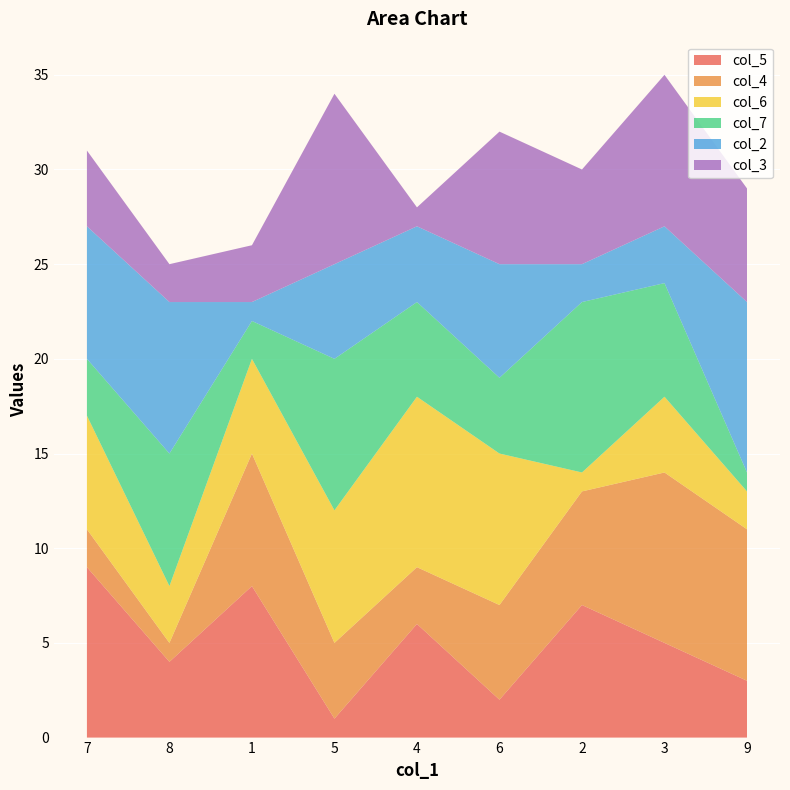

Reading left to right, list all the values displayed in this chart.

col_5: 9	4	8	1	6	2	7	5	3
col_4: 2	1	7	4	3	5	6	9	8
col_6: 6	3	5	7	9	8	1	4	2
col_7: 3	7	2	8	5	4	9	6	1
col_2: 7	8	1	5	4	6	2	3	9
col_3: 4	2	3	9	1	7	5	8	6